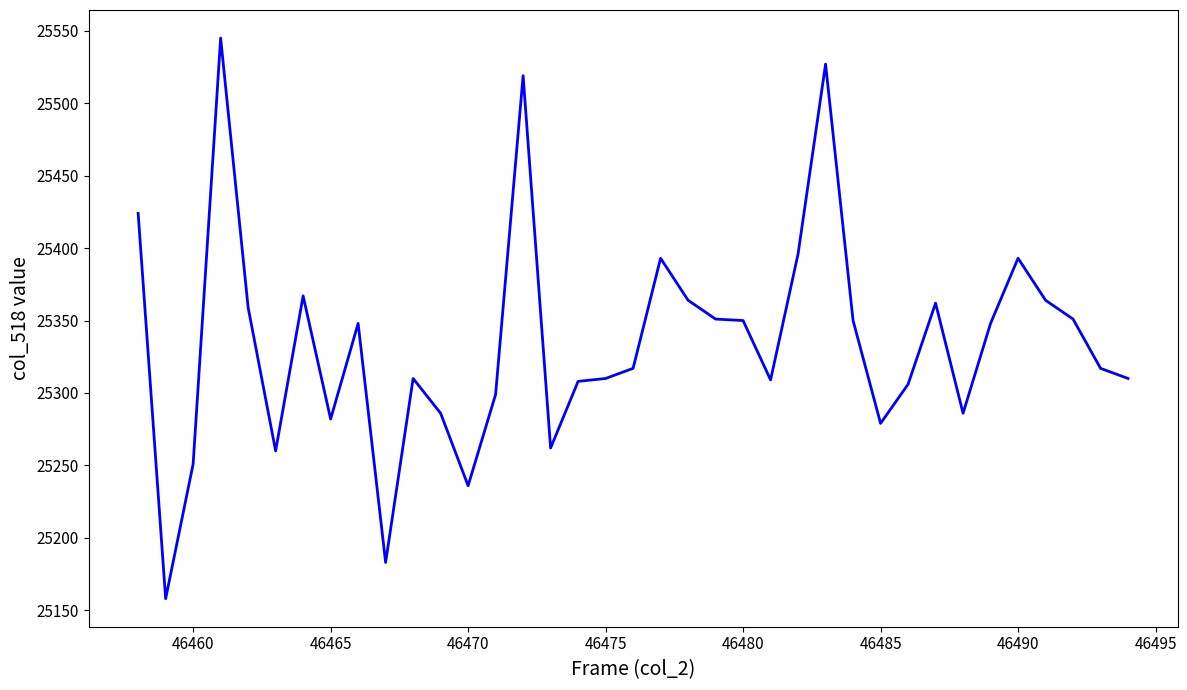

What is the difference between the maximum and minimum values?

387